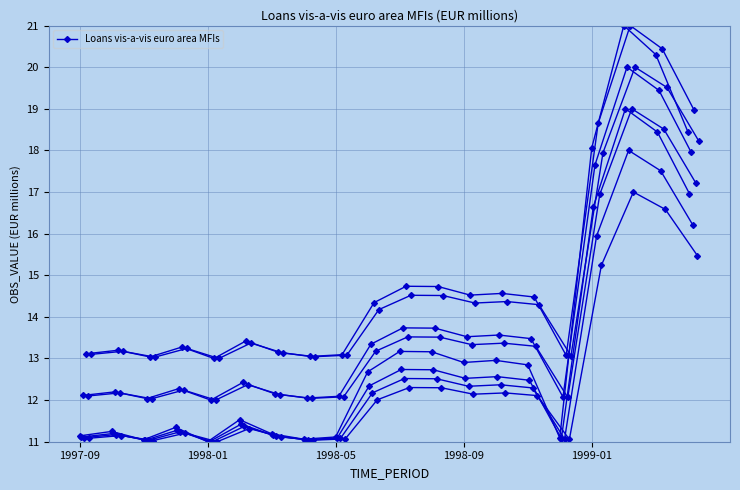

True or false: the data shows 5.8 at 1998-10.

False